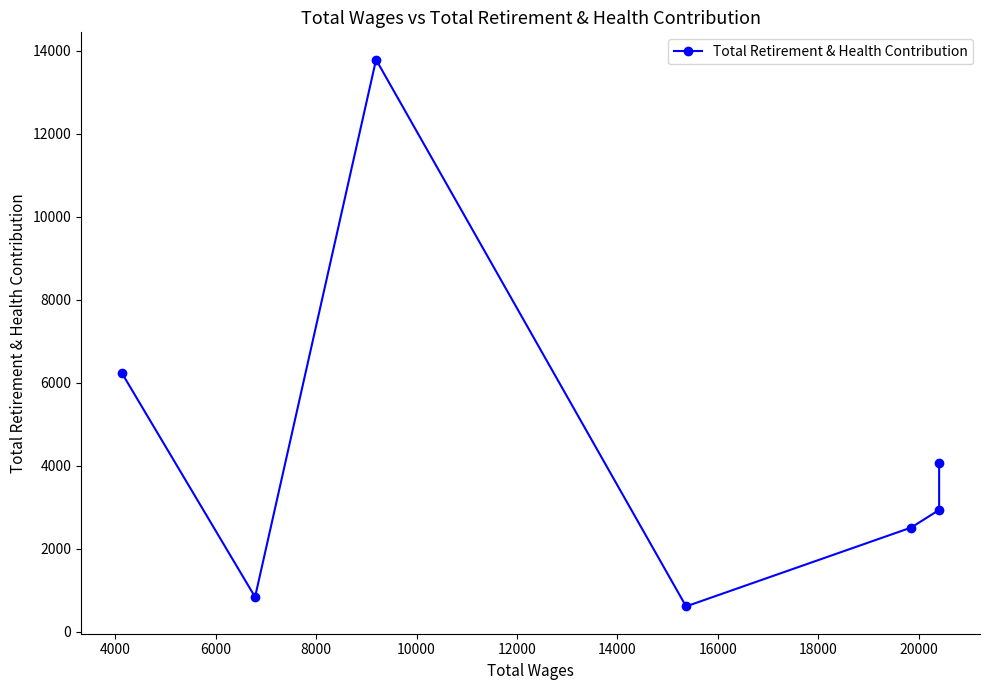

What is the difference between the maximum and minimum values?

13172